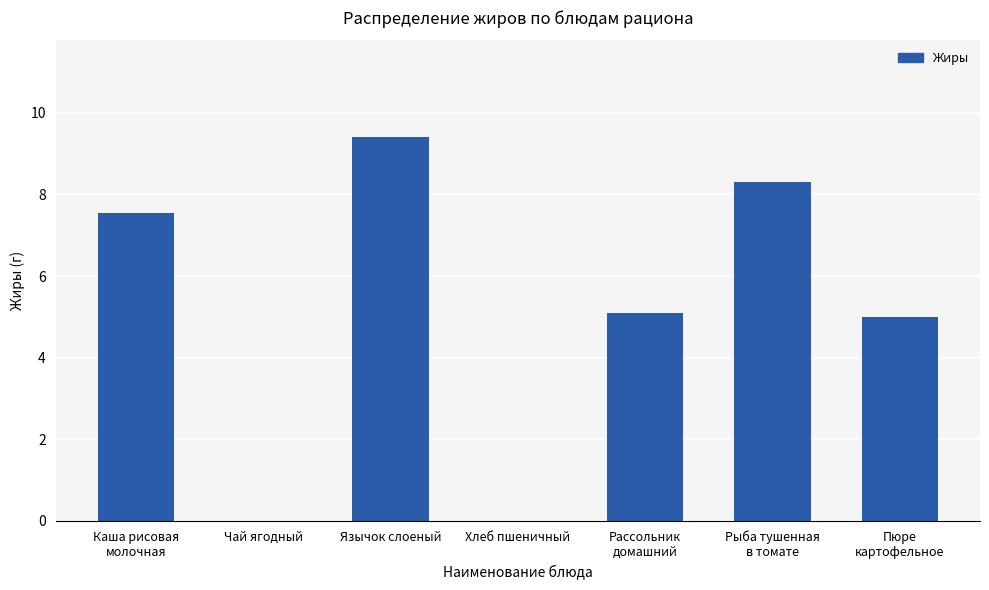

The value at Хлеб пшеничный is 0.0. True or false?

True